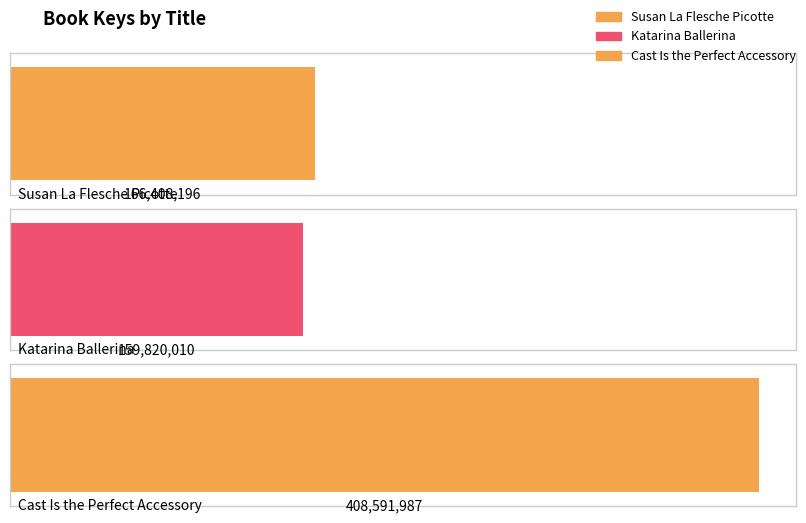

Rank the categories by value from highest to lowest.

Cast Is the Perfect Accessory, Susan La Flesche Picotte, Katarina Ballerina